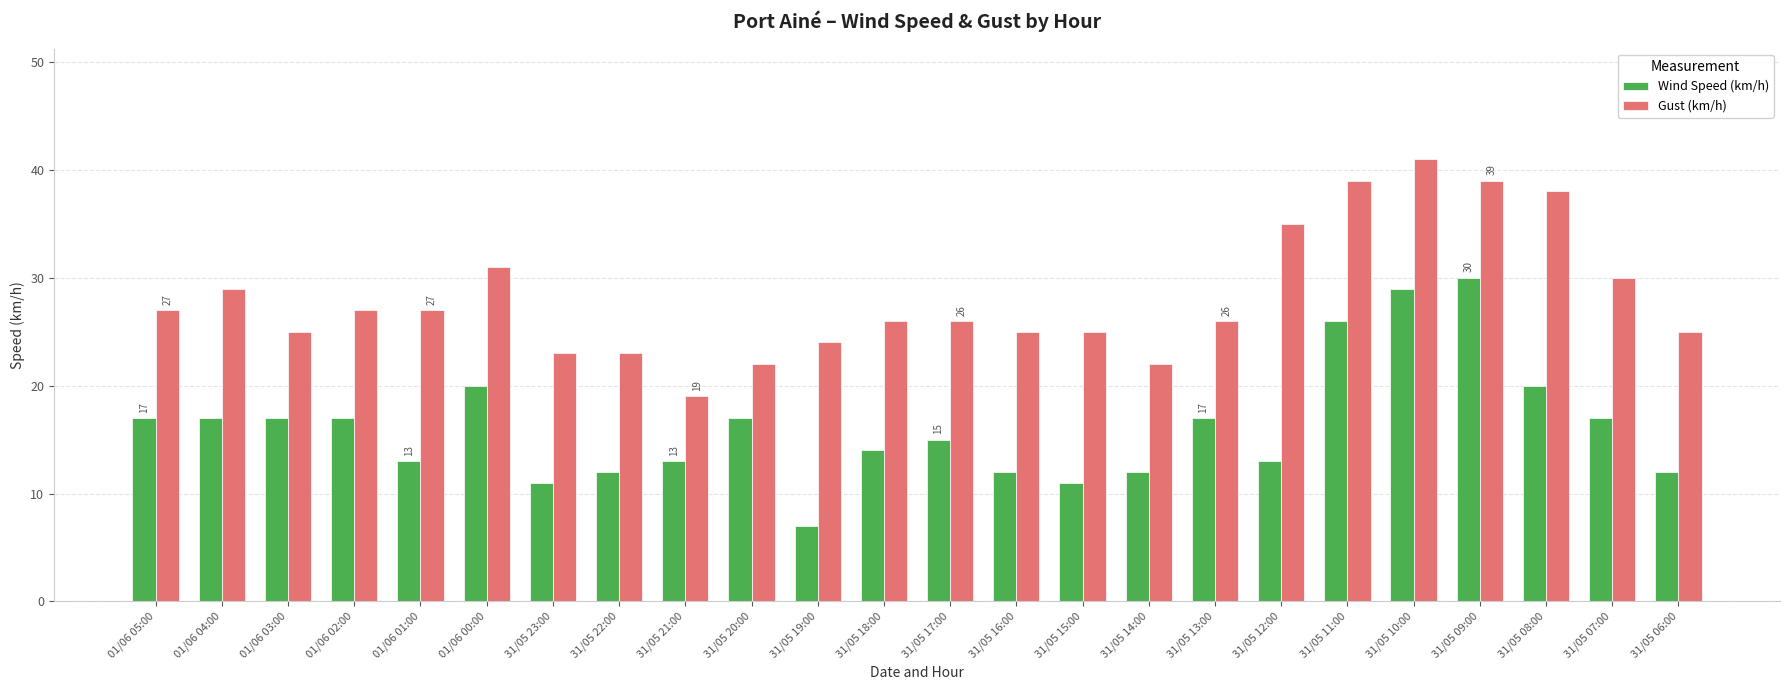

Reading left to right, extract all data points from this chart.

Wind Speed (km/h): 17	17	17	17	13	20	11	12	13	17	7	14	15	12	11	12	17	13	26	29	30	20	17	12
Gust (km/h): 27	29	25	27	27	31	23	23	19	22	24	26	26	25	25	22	26	35	39	41	39	38	30	25